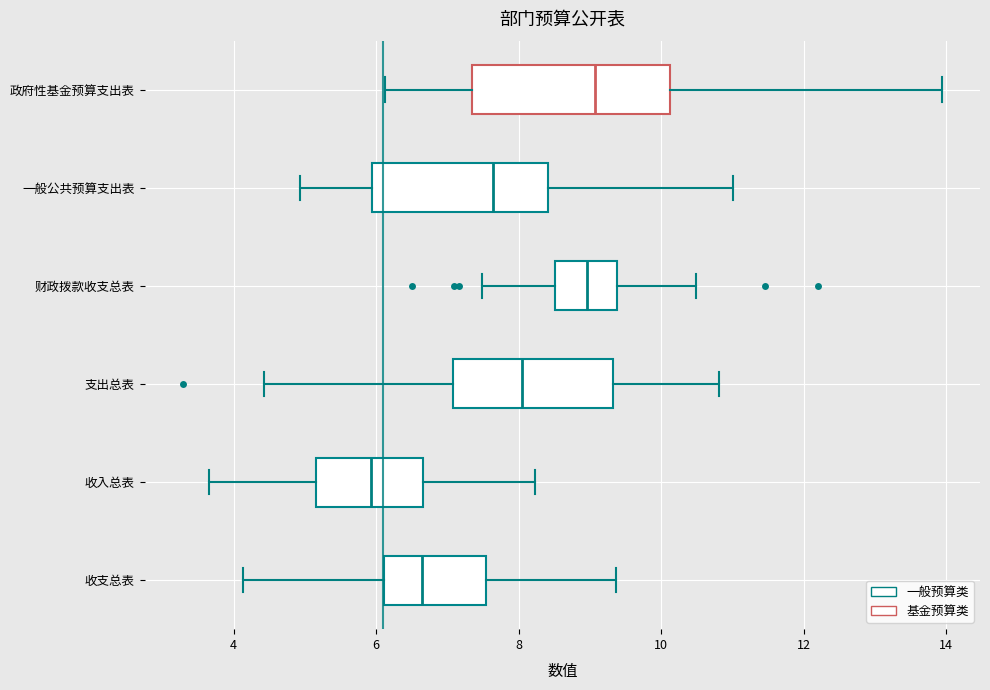

Reading bottom to top, read every box against the x-axis: the position of its median line, the range the box covers, and the ends of its whiskers. The values are not printed on the chart, so give them approximately, as read against the axis.

收支总表: median 6.6, box 6.2 to 7.6, whiskers 4.2 to 9.4
收入总表: median 6.0, box 5.2 to 6.6, whiskers 3.6 to 8.2
支出总表: median 8.0, box 7.0 to 9.4, whiskers 4.4 to 10.8
财政拨款收支总表: median 9.0, box 8.6 to 9.4, whiskers 7.4 to 10.4
一般公共预算支出表: median 7.6, box 6.0 to 8.4, whiskers 5.0 to 11.0
政府性基金预算支出表: median 9.0, box 7.4 to 10.2, whiskers 6.2 to 14.0